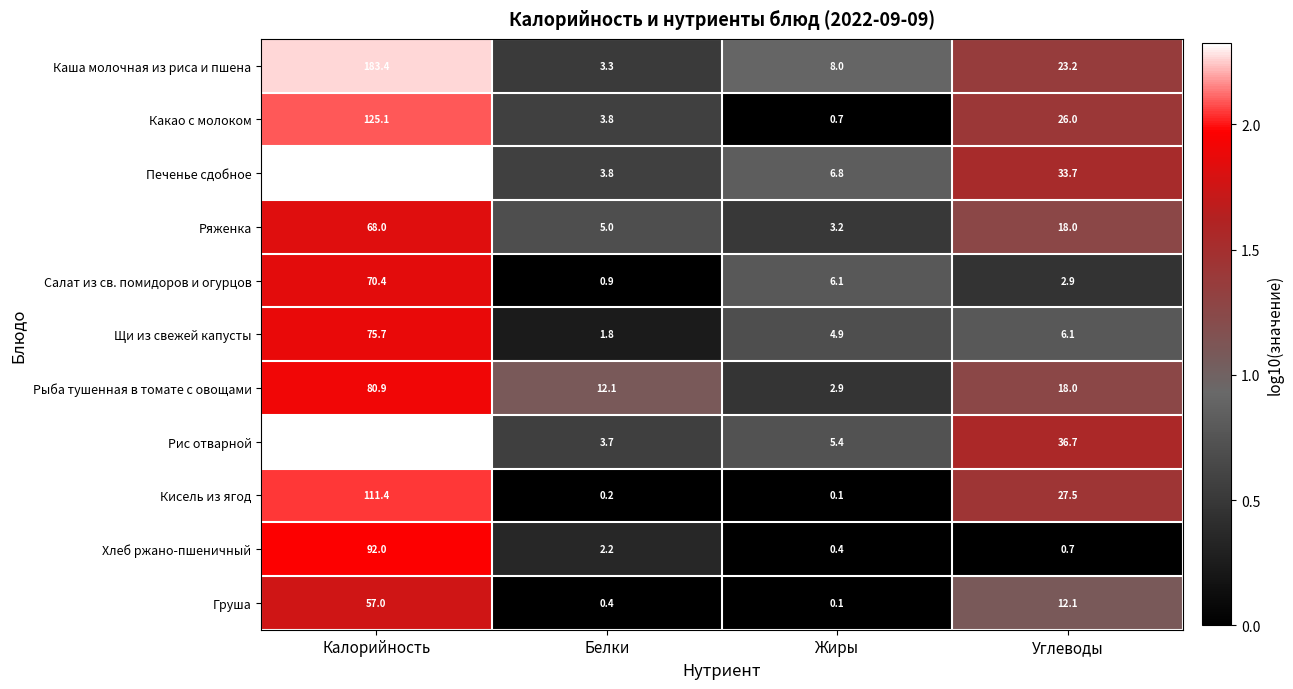

What is the sum of all Печенье сдобное values?

255.3